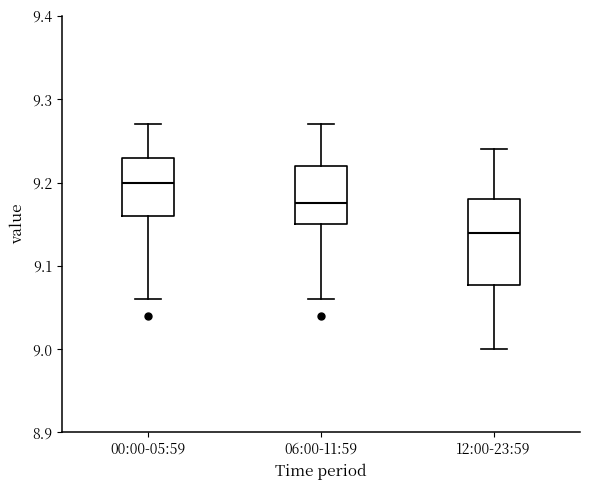

Where does the lower whisker of the box for 06:00-11:59 end on the y-axis? The values are not printed on the chart, so give them approximately, as read against the axis.

9.06